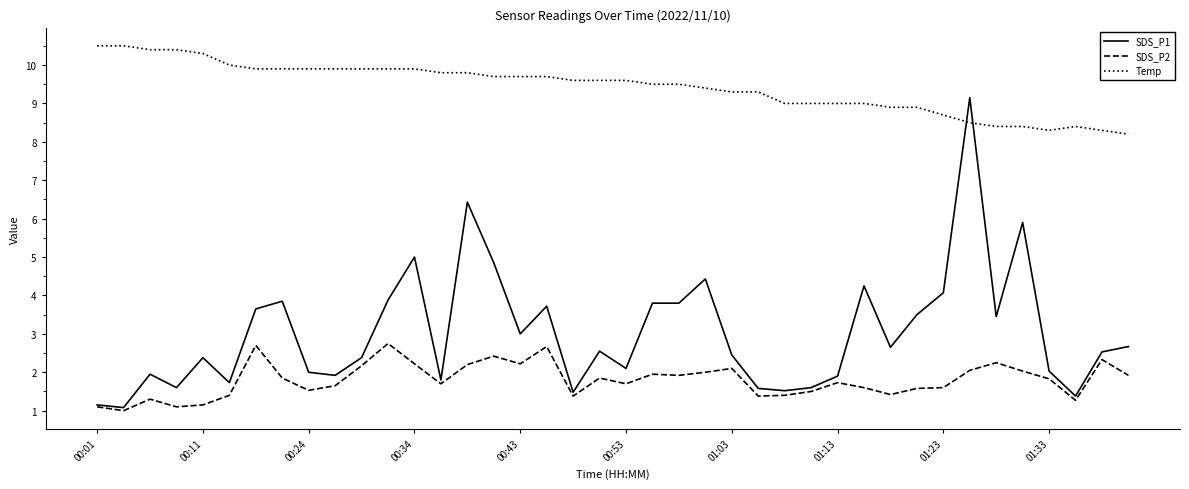

True or false: Temp and SDS_P2 intersect in this chart.

False